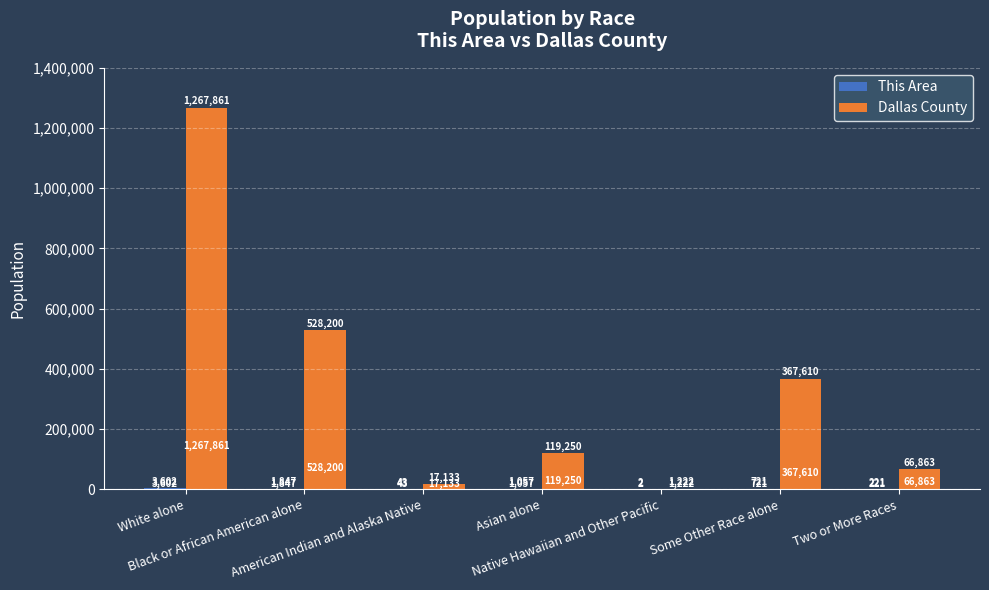

The value of Dallas County at Native Hawaiian and Other Pacific is 1222. True or false?

True